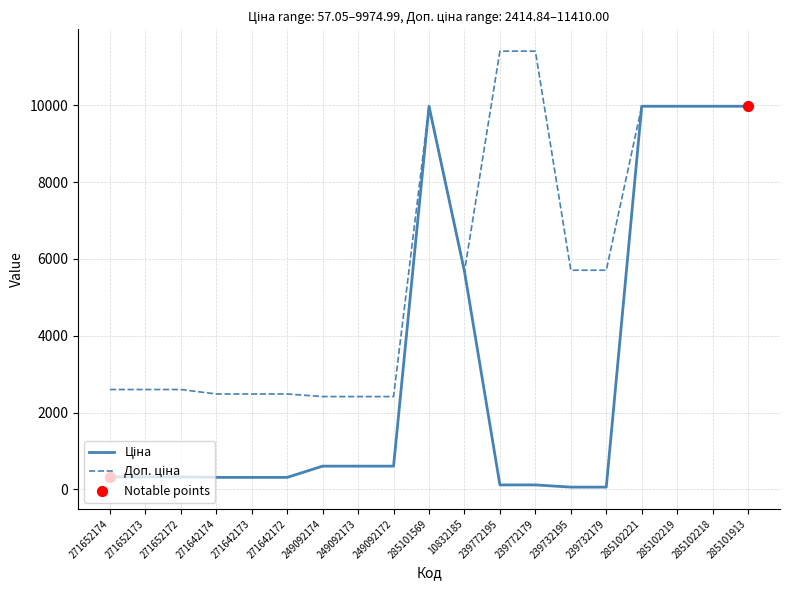

What is the spread (max minus min) of values at 249092173?

1811.1